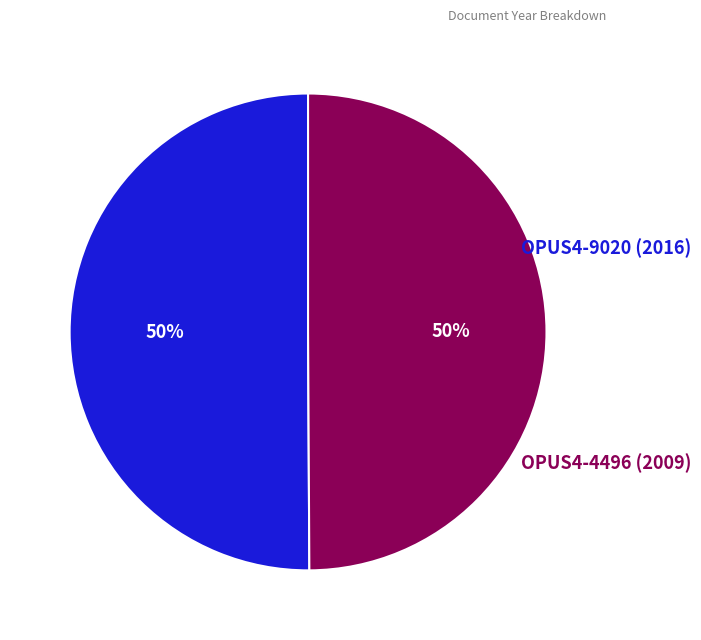

To the nearest percent, what is the average slice percentage?

50%